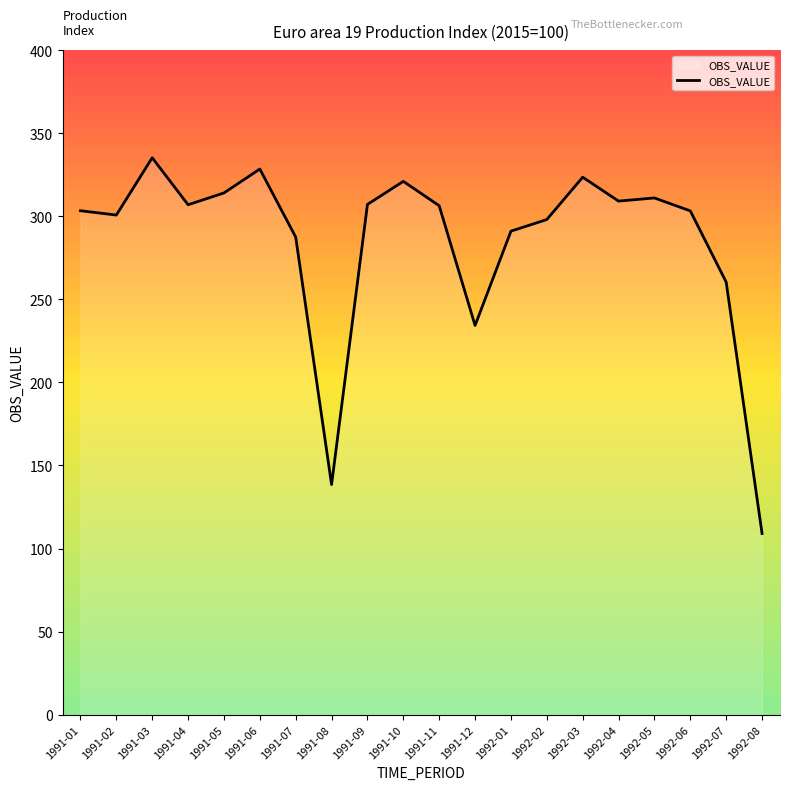

What is the minimum value shown in the chart?

109.0